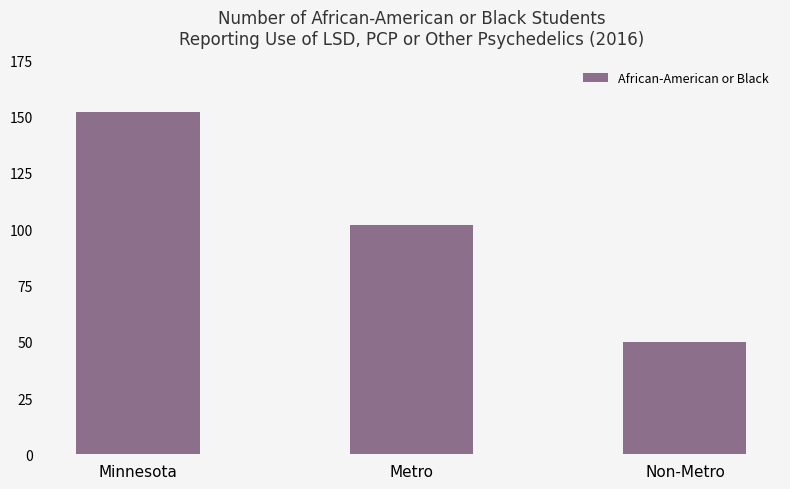

What is the change in value from Minnesota to Non-Metro?

-102